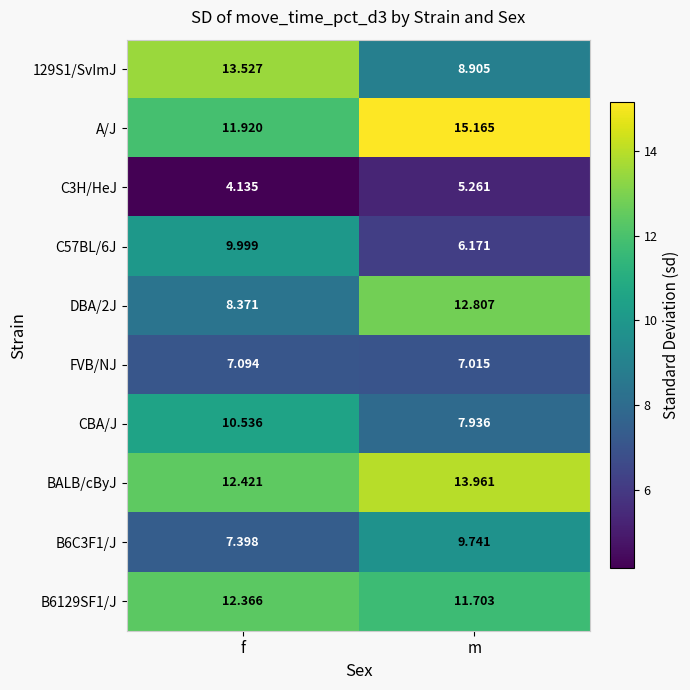

At which label does A/J first exceed 15?

m